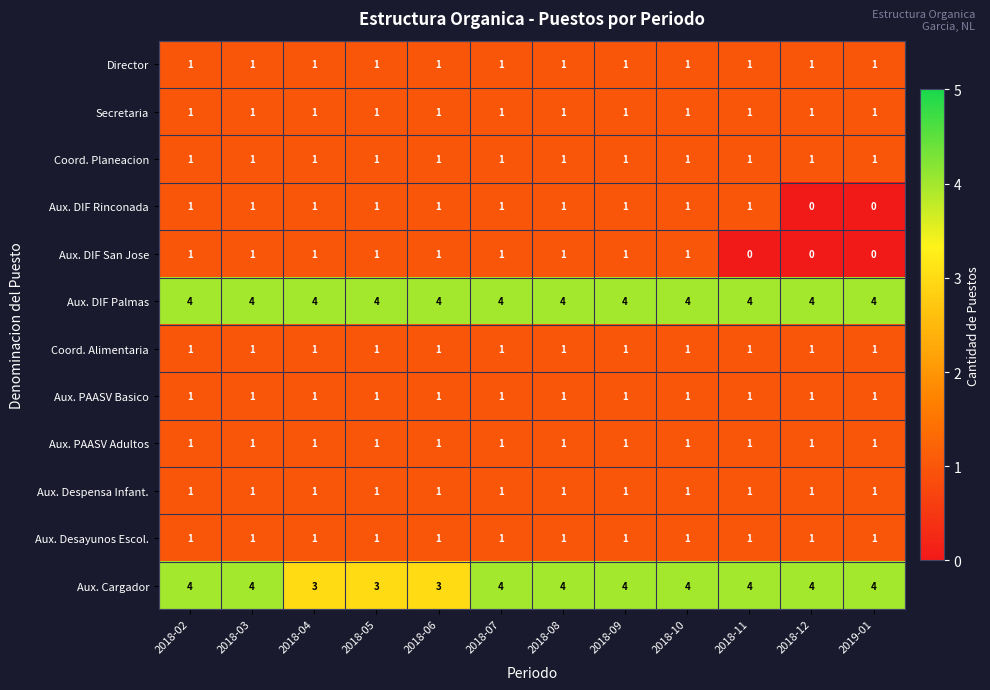

How many categories are shown in the chart?

12